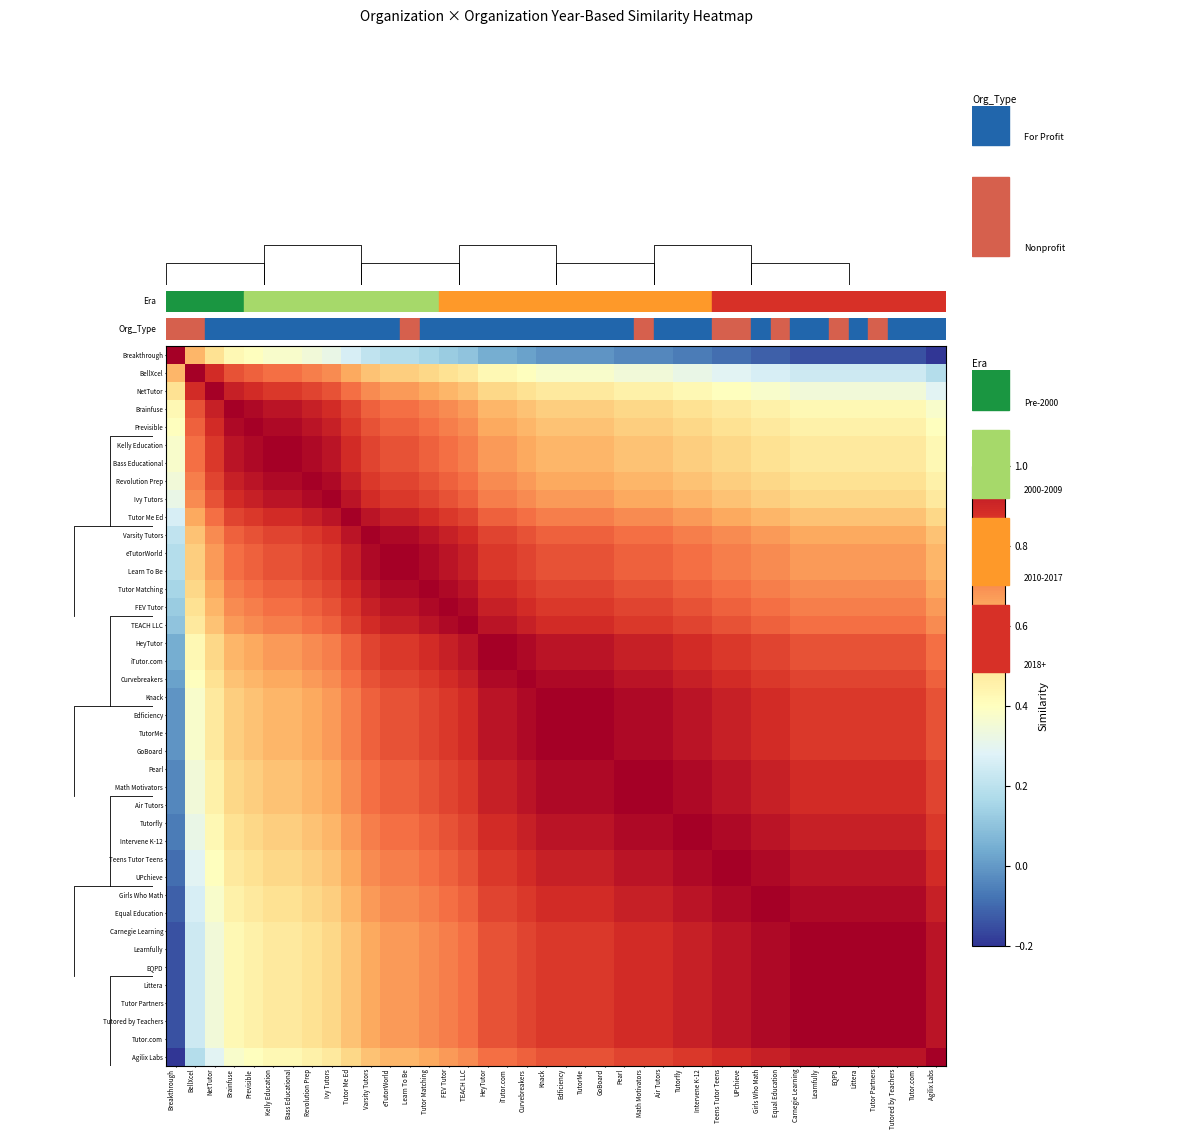

What is the highest value of the Tutor Matching series?

1.0